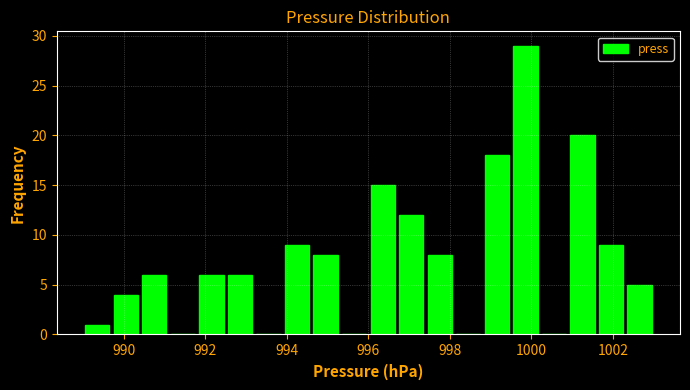

Read against the x-axis, roughly where is the centre of the tallest bar?

999.8